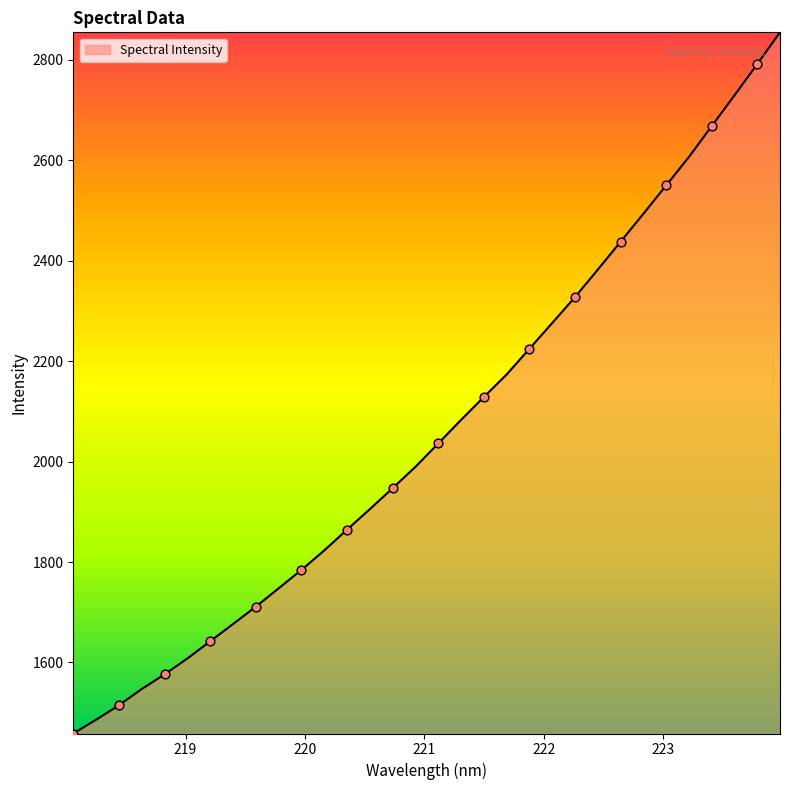

What is the difference between the maximum and minimum values?

1395.8